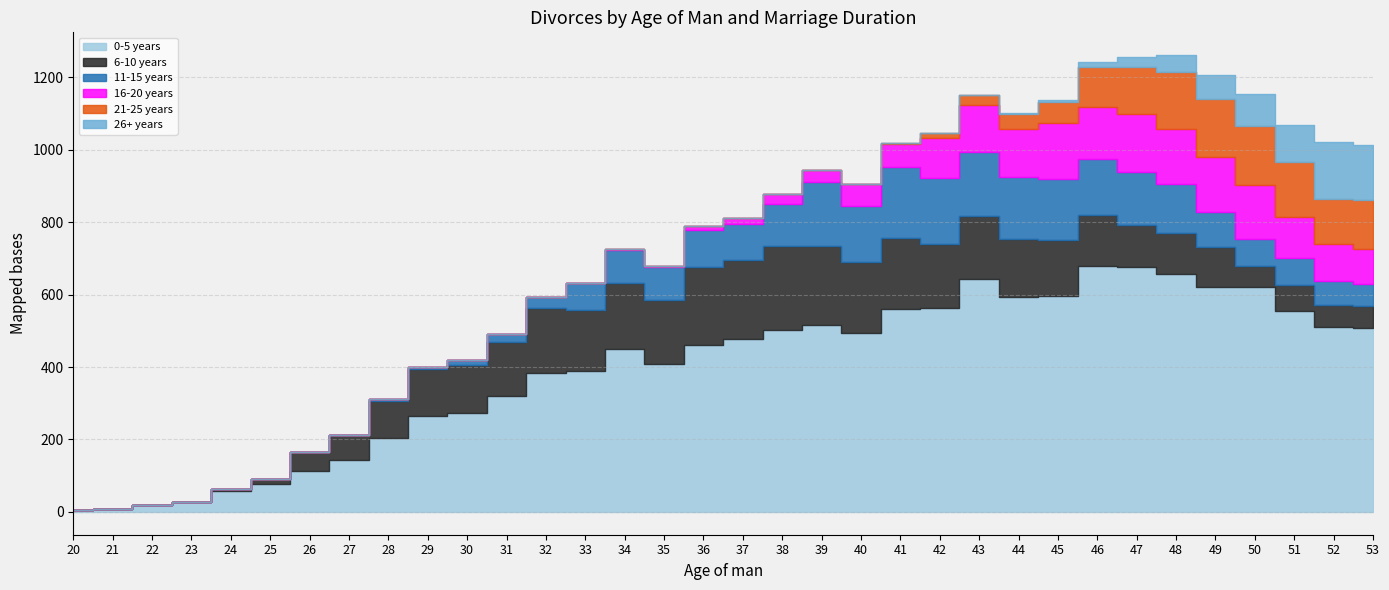

Which series has the largest total across all categories?

0-5 years